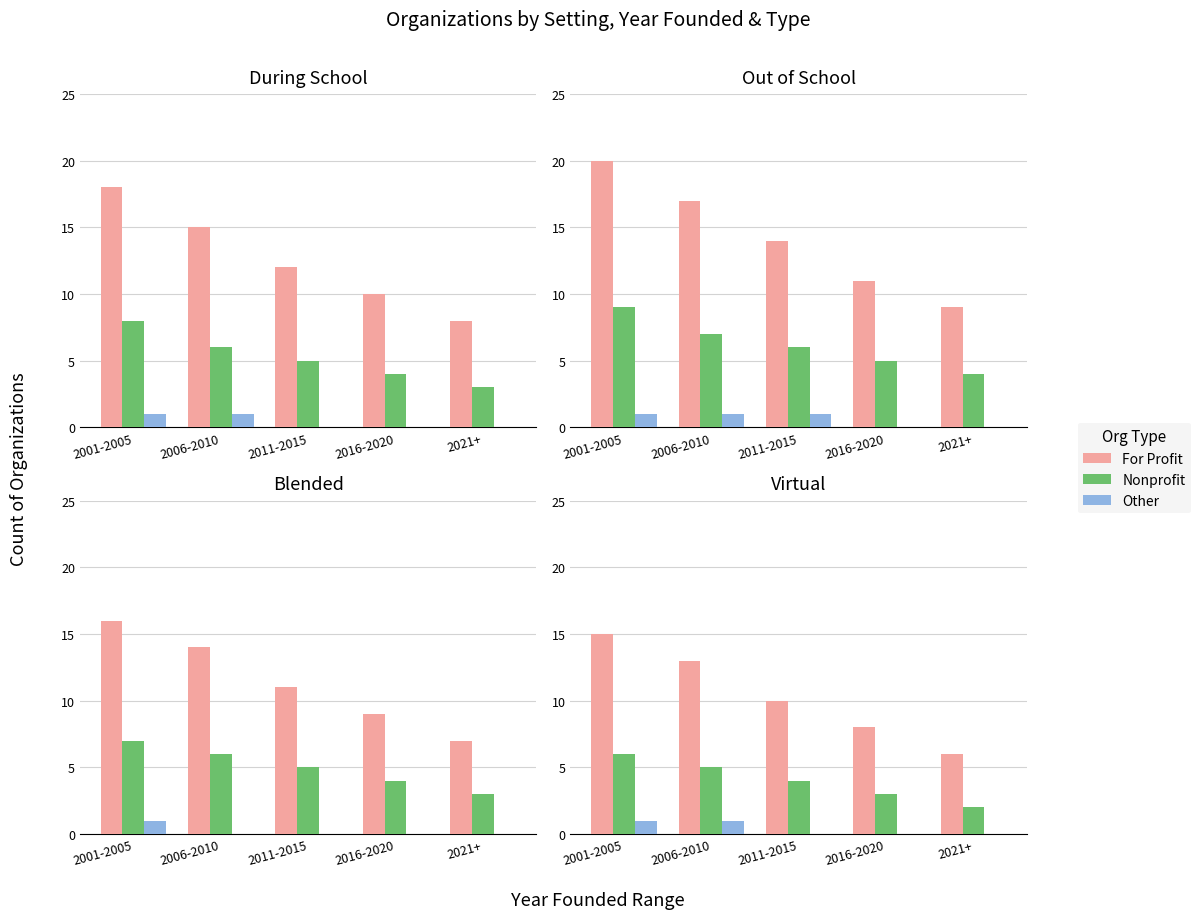

Between 2021+ and 2006-2010, which is larger?

2006-2010